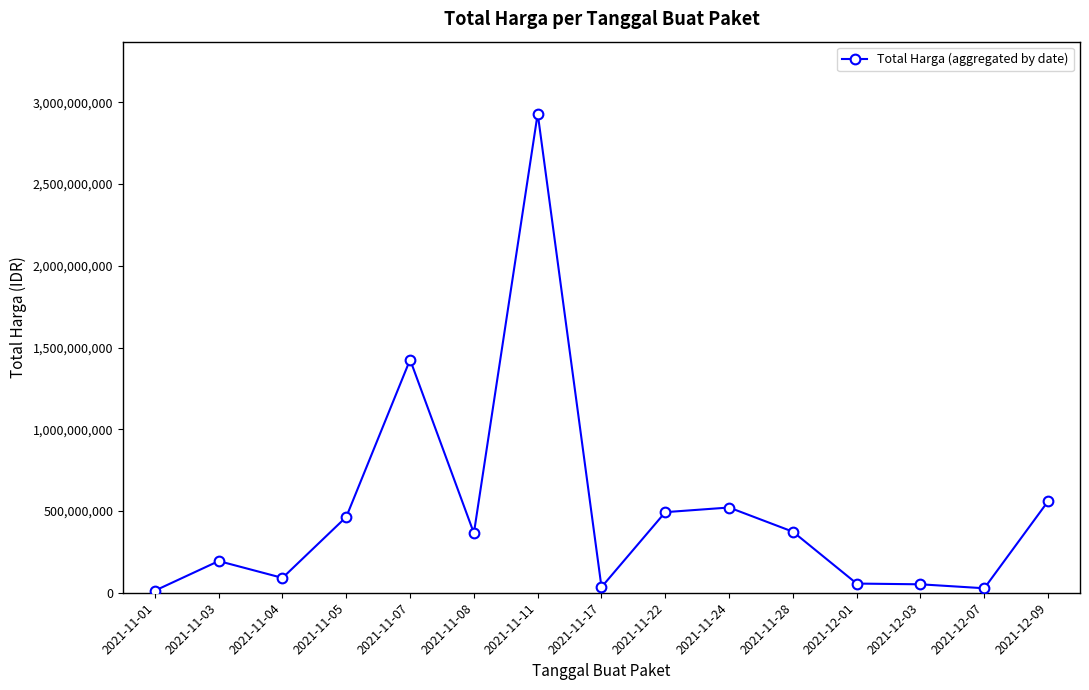

What is the label of the 1st point from the right?

2021-12-09